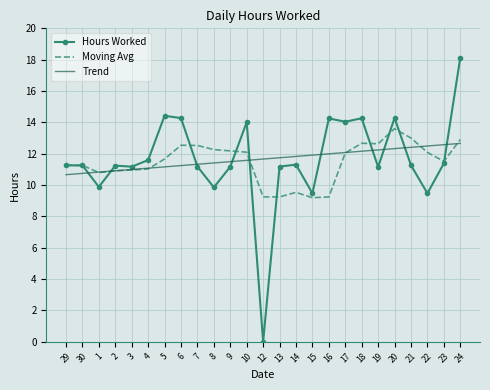

Rank the series at 13 from highest to lowest value.

Trend, Hours Worked, Moving Avg